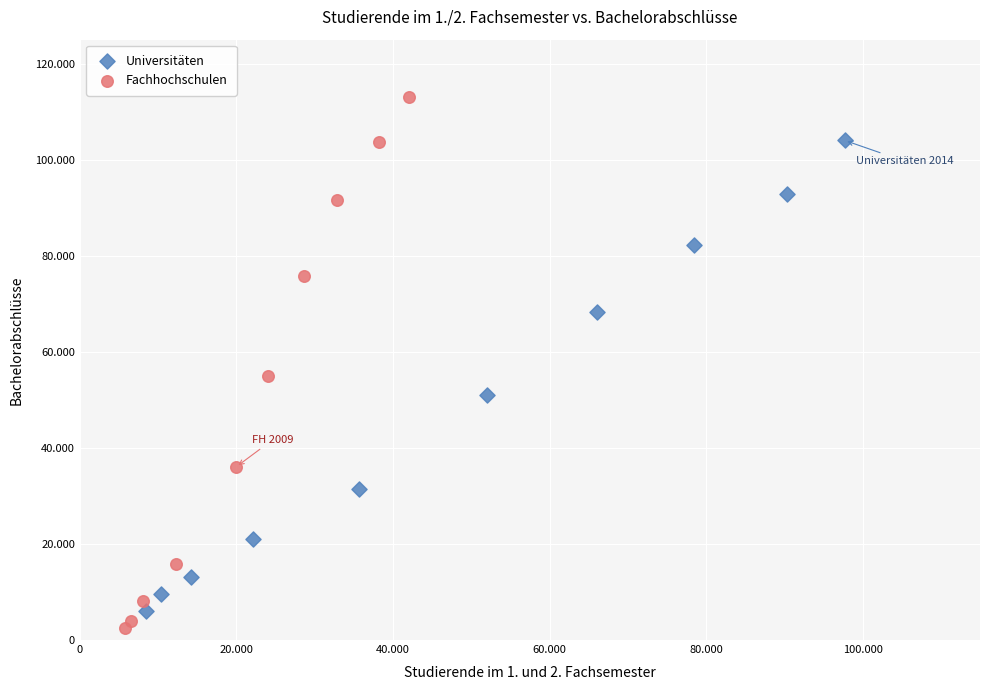

What are all the series names shown in the legend?

Universitäten, Fachhochschulen